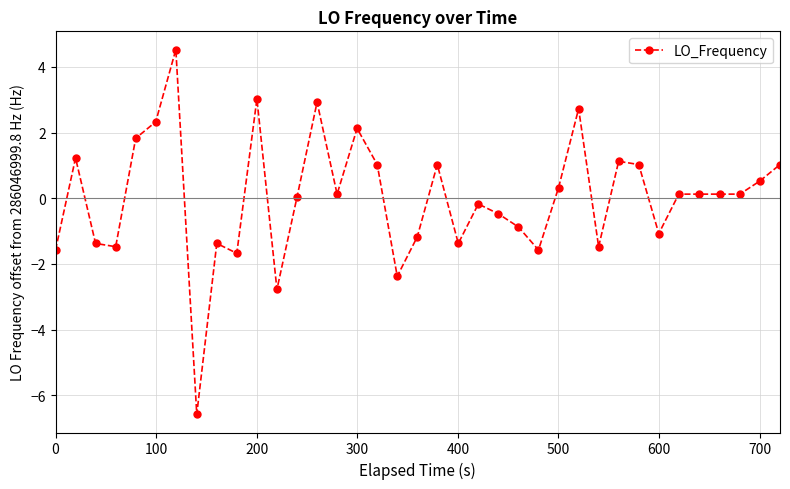

What is the difference between the second highest and minimum values?

9.6